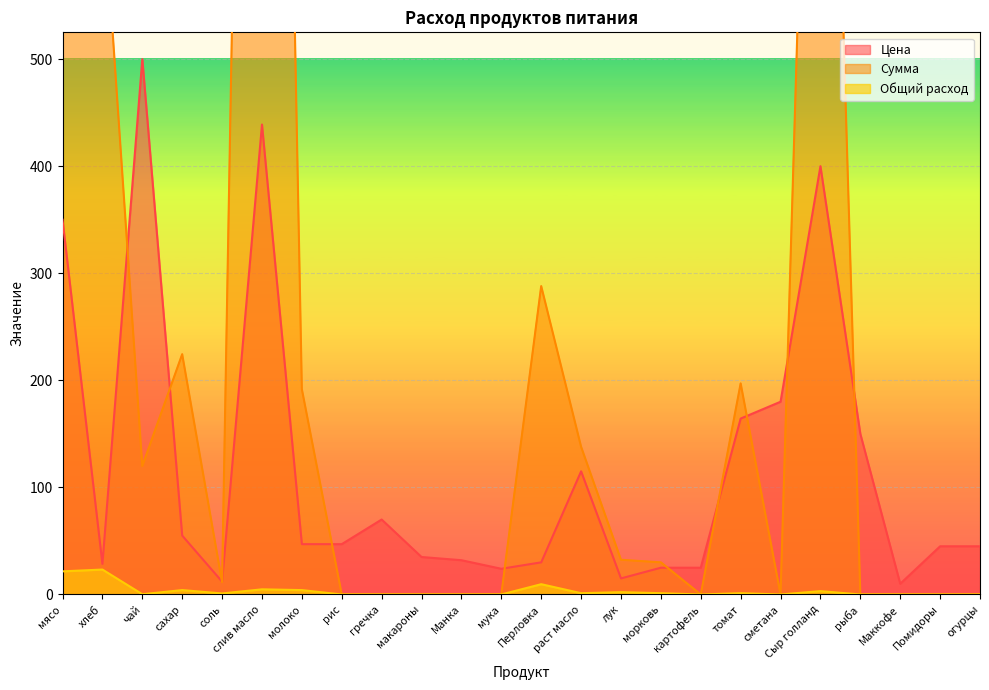

What is the label of the 9th point from the left?

гречка